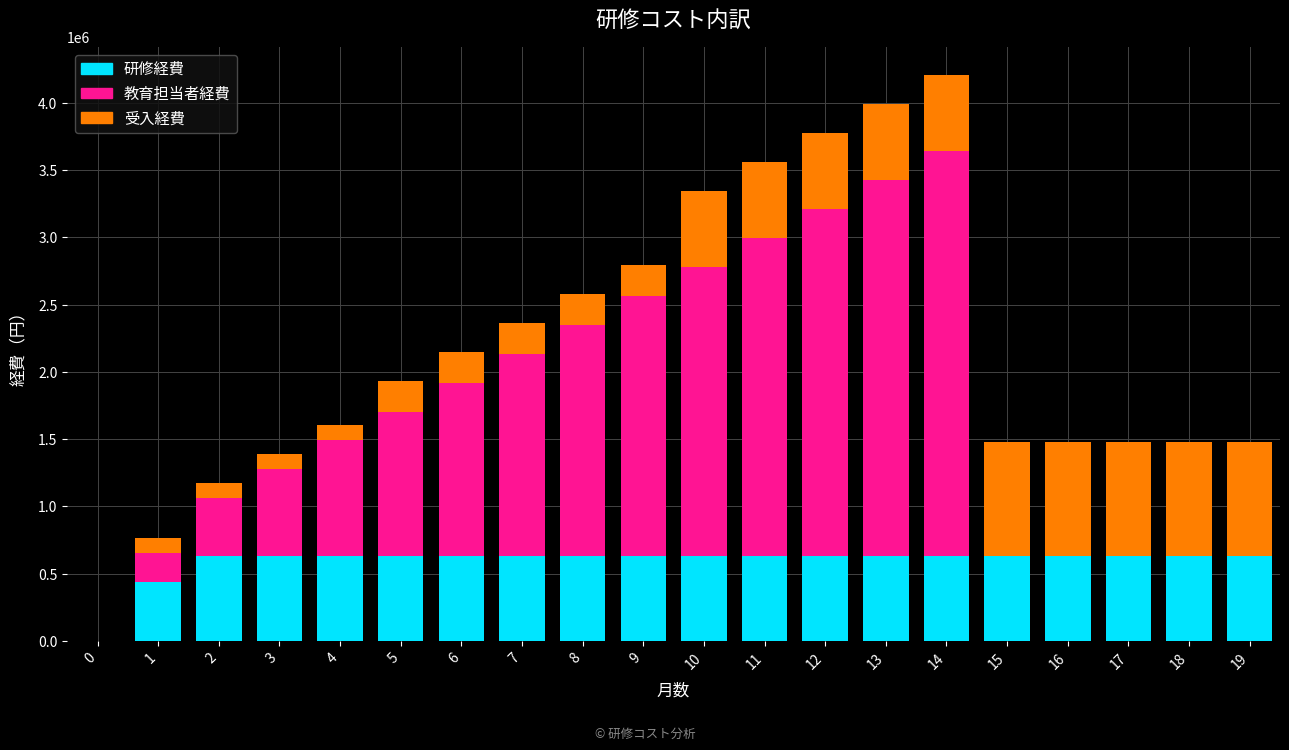

The value of 研修経費 at 16 is 846660. True or false?

False